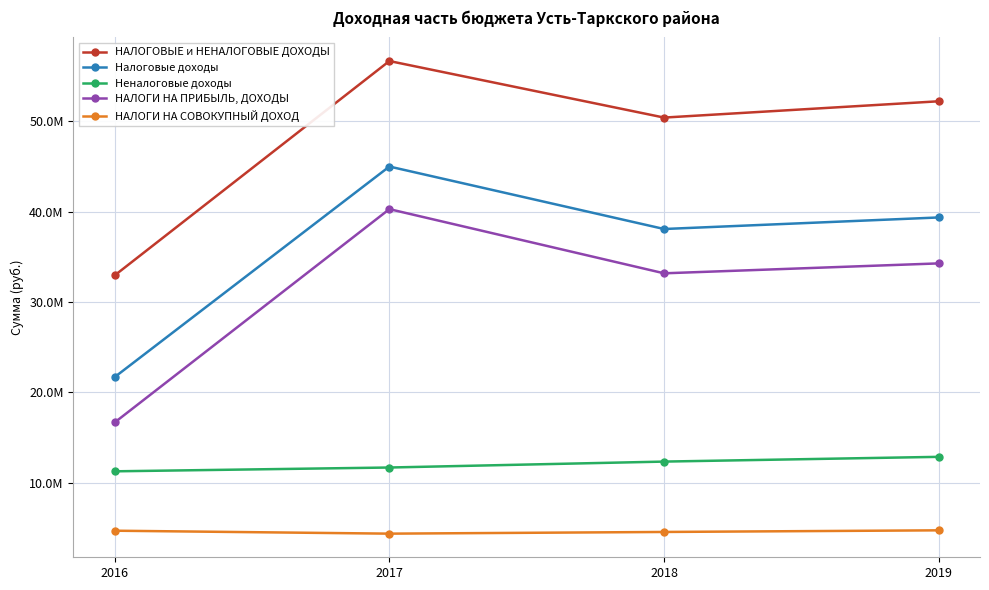

Does the chart have visible grid lines?

Yes